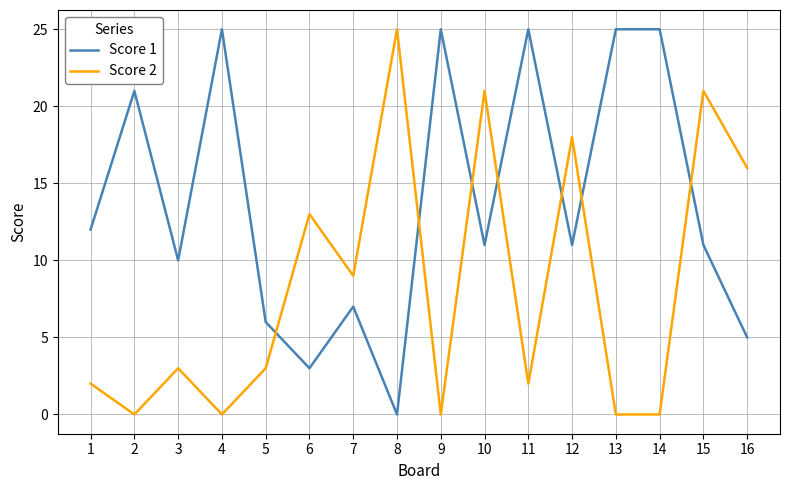

The value of Score 2 at 14 is 15. True or false?

False